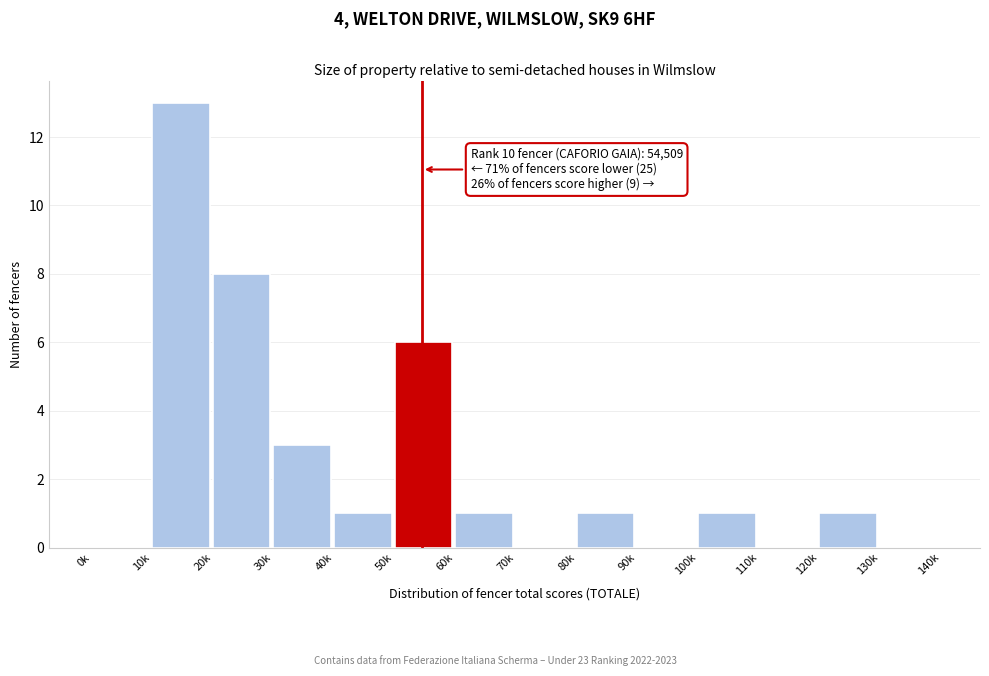

Reading left to right, transcribe all the data shown in this chart.

0k=0	10k=13	20k=8	30k=3	40k=1	50k=6	60k=1	70k=0	80k=1	90k=0	100k=1	110k=0	120k=1	130k=0